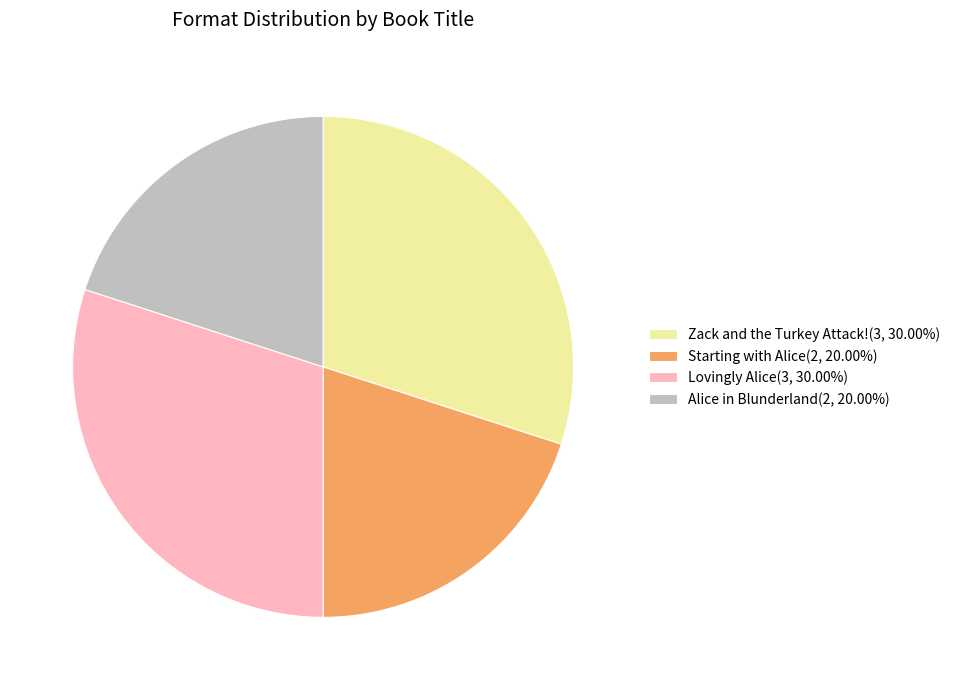

How many slices are in this pie chart?

4